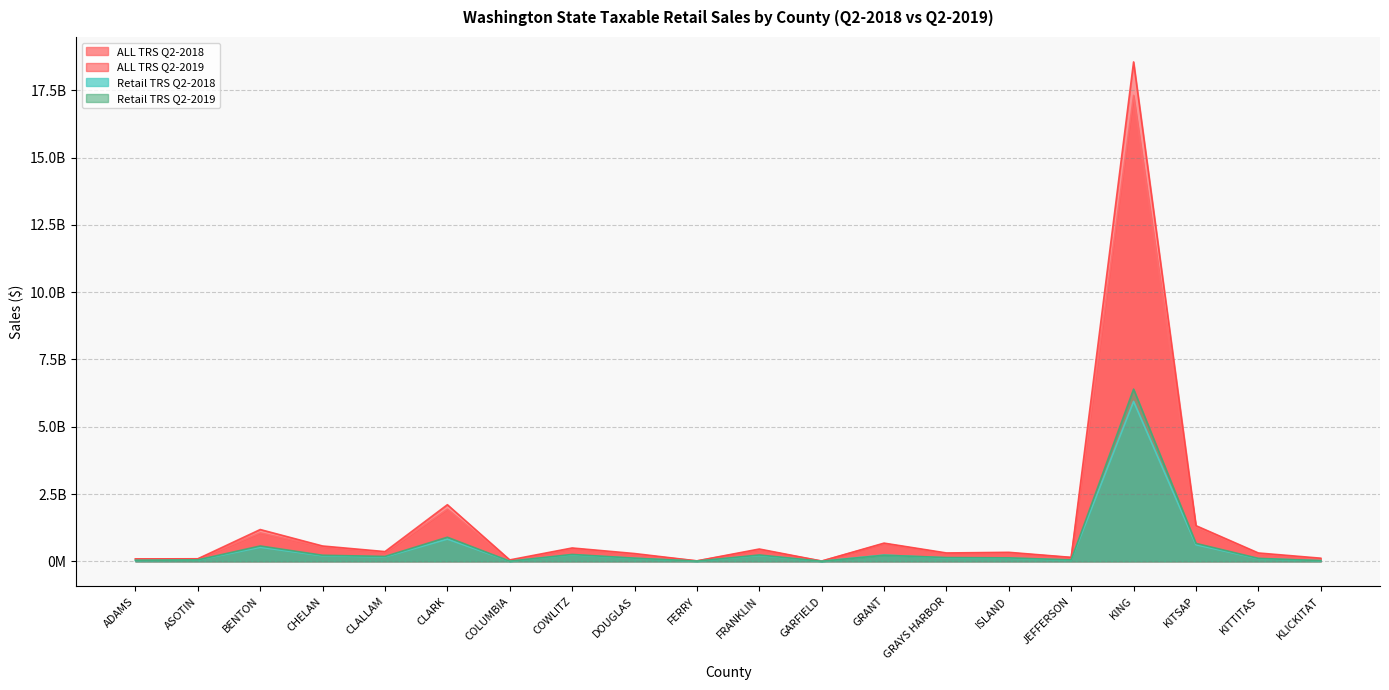

Between COLUMBIA and FRANKLIN, which series saw the biggest shift?

ALL TRS Q2-2018